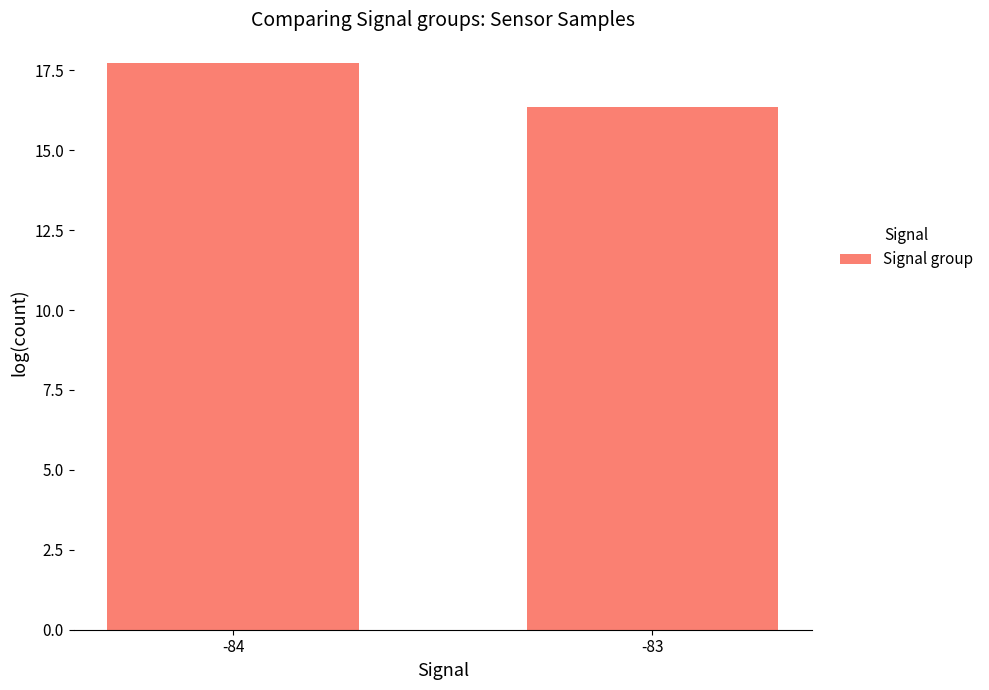

Reading left to right, list all the values displayed in this chart.

-84=17.7	-83=16.4